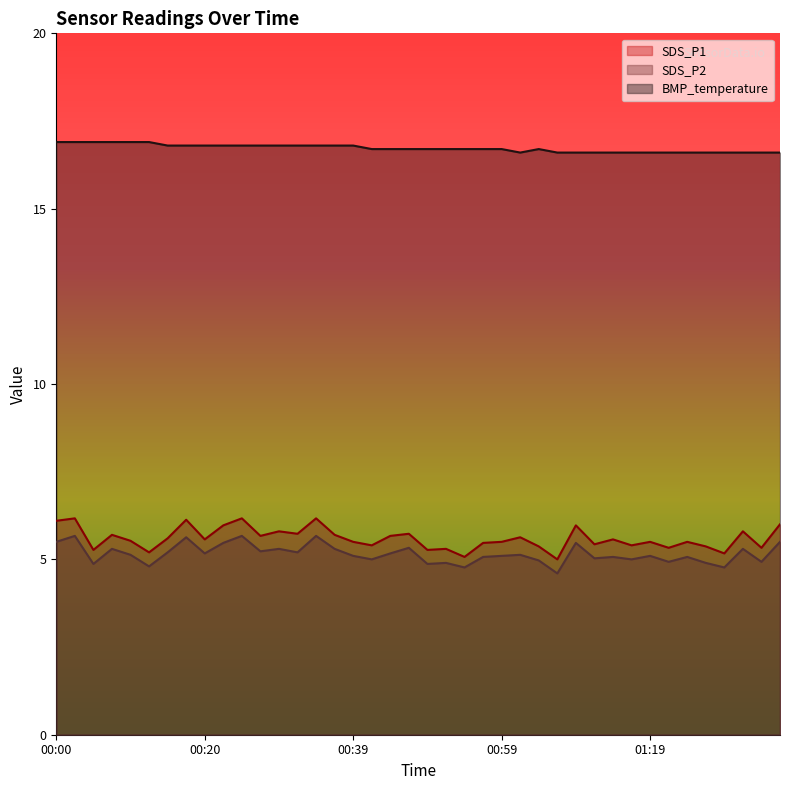

Rank the series at 00:52 from highest to lowest value.

BMP_temperature, SDS_P1, SDS_P2